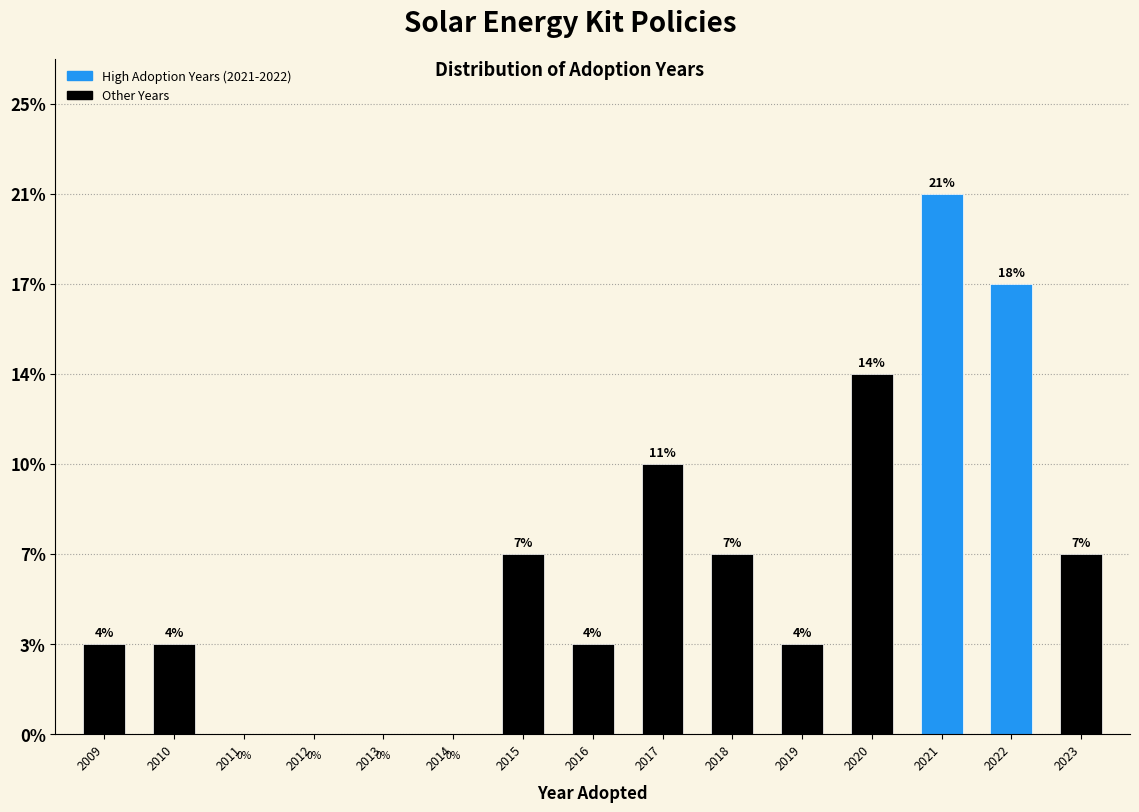

Does the chart contain any negative values?

No